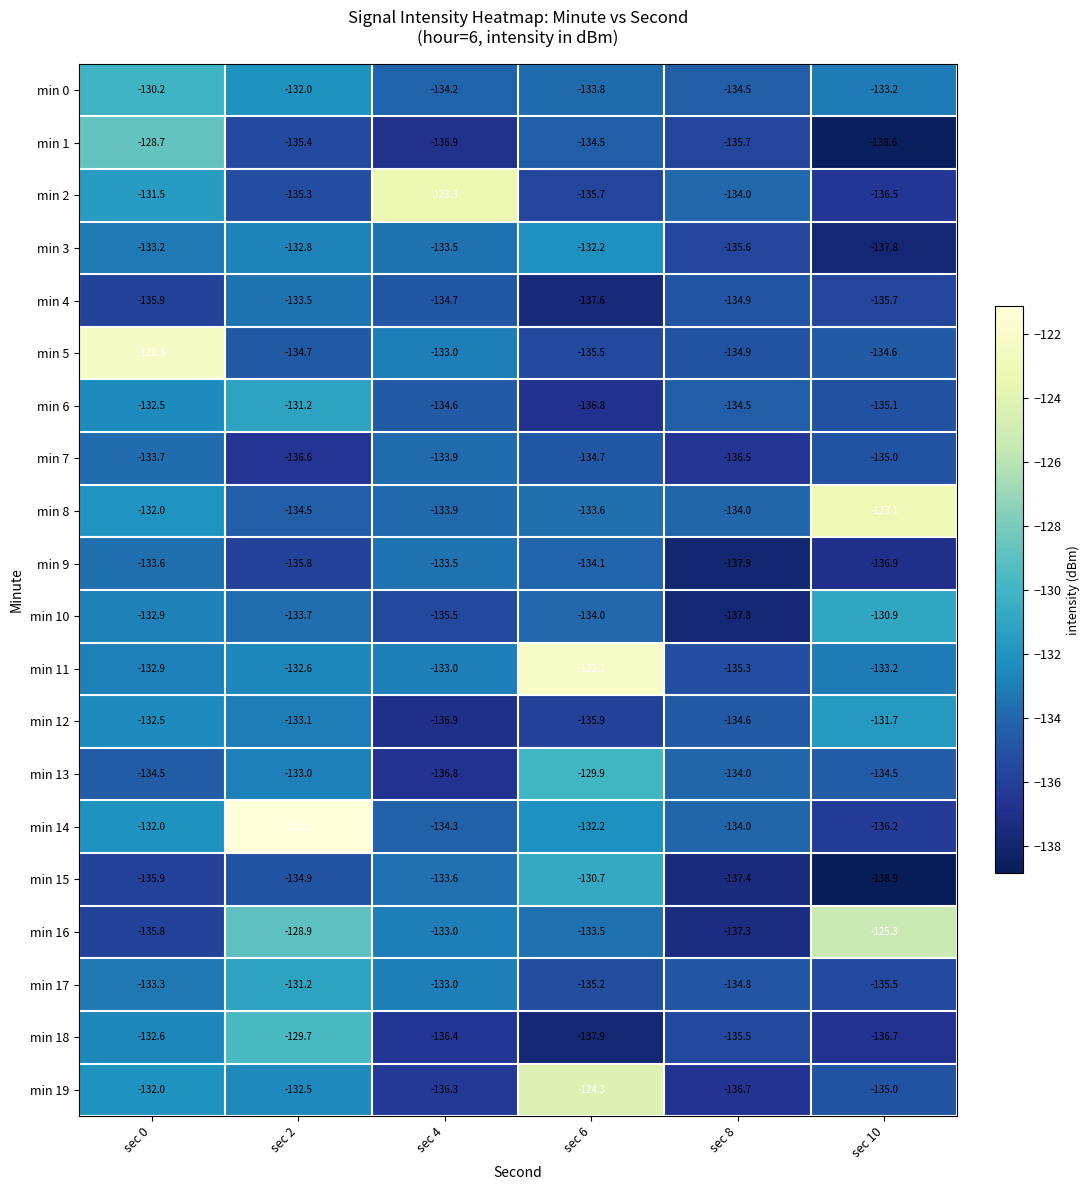

Rank the categories by min 19 value from highest to lowest.

sec 6, sec 0, sec 2, sec 10, sec 4, sec 8